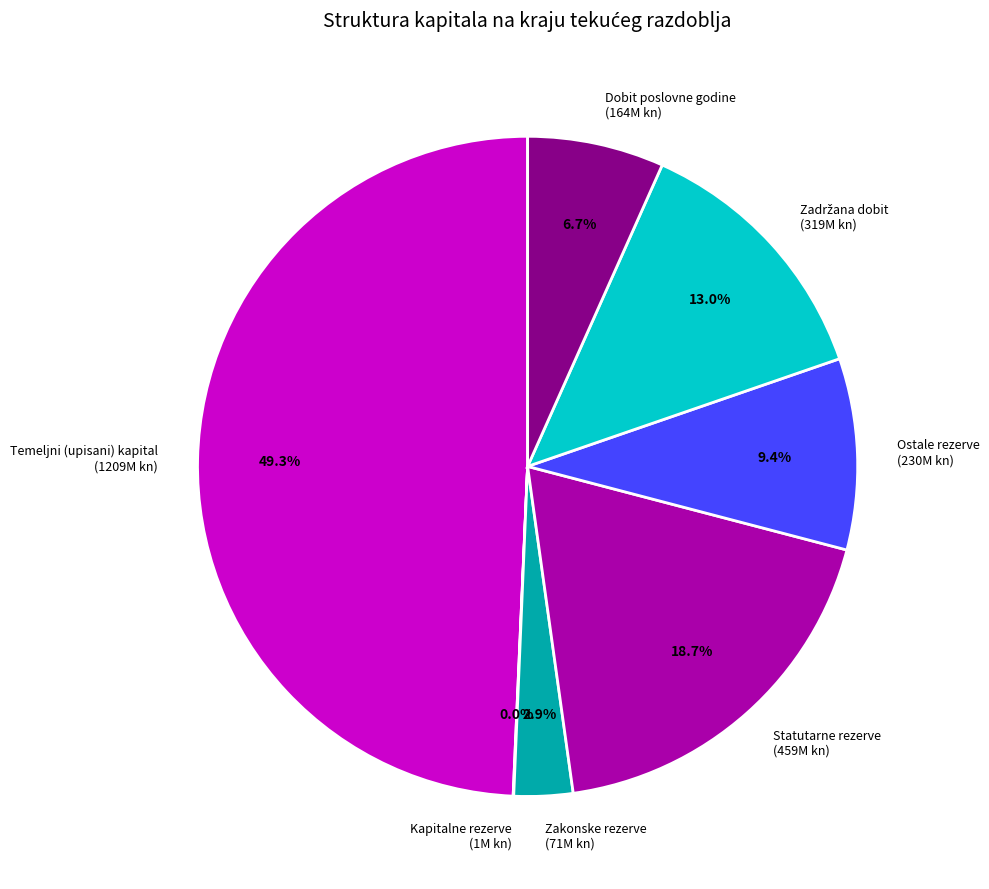

Is there any slice that represents more than half of the pie?

No